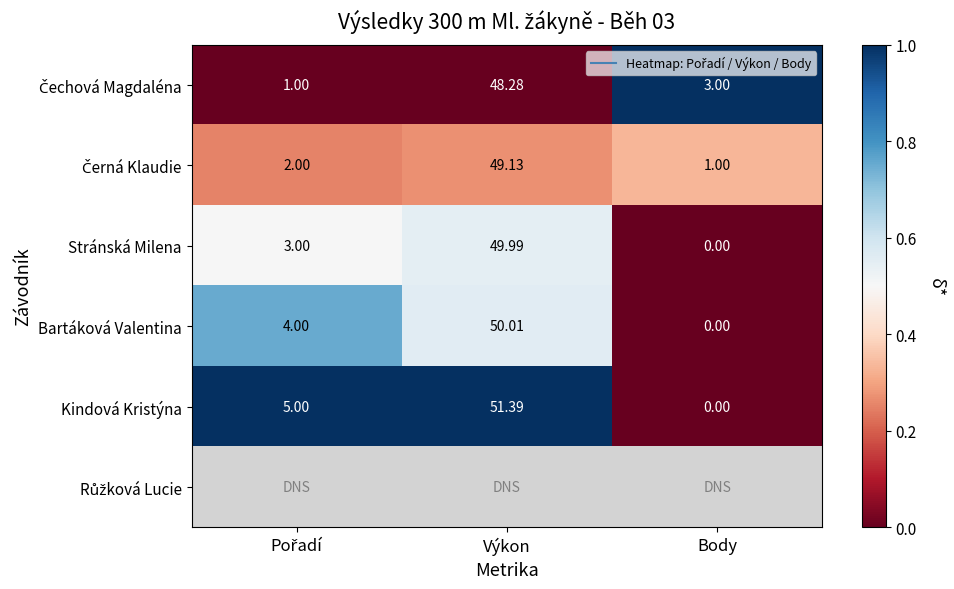

At Body, list the series in order from smallest to largest.

Stránská Milena, Bartáková Valentina, Kindová Kristýna, Růžková Lucie, Černá Klaudie, Čechová Magdaléna